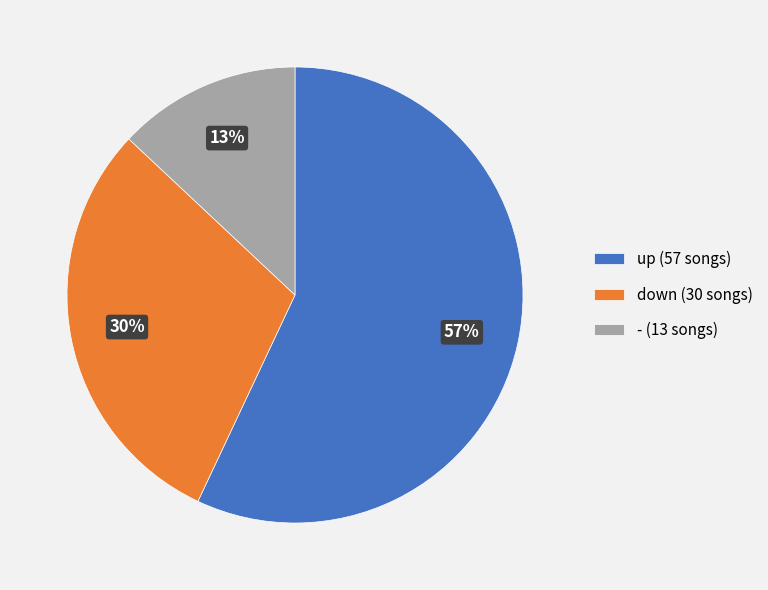

To the nearest percent, what portion does down (30 songs) represent?

30%